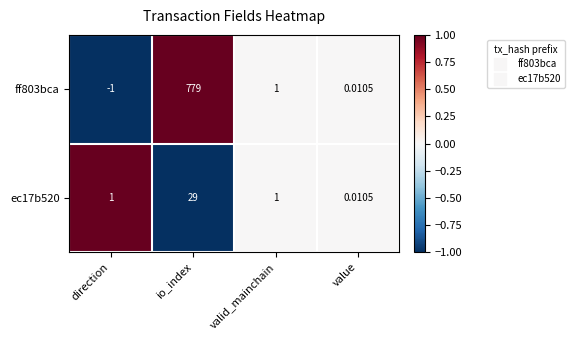

List the series in order of their peak value, highest first.

ff803bca, ec17b520